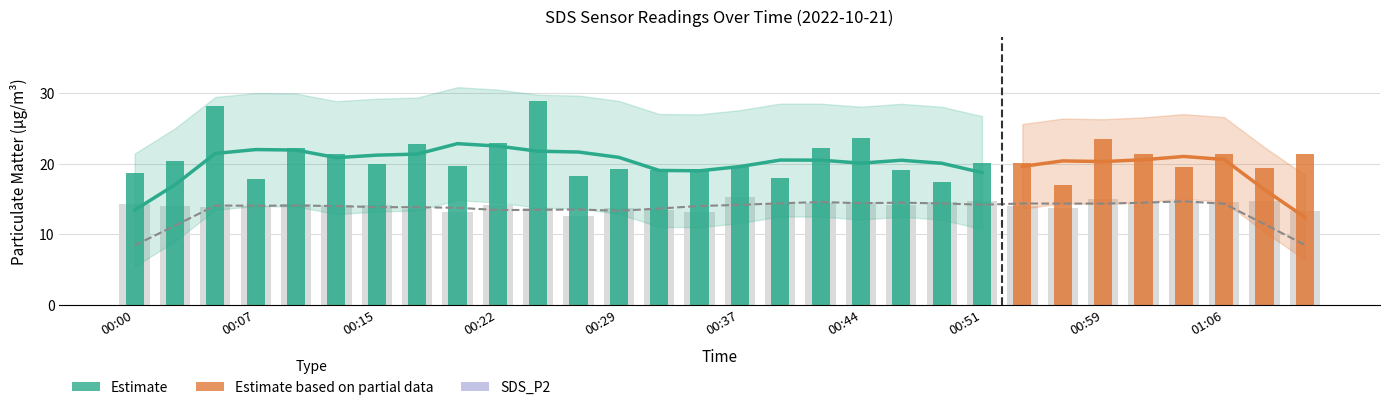

Rank the categories by value from lowest to highest.

00:27, 00:19, 00:34, 01:11, 00:32, 00:17, 00:29, 00:56, 00:24, 00:05, 00:02, 00:07, 00:54, 00:46, 00:12, 00:15, 00:22, 00:10, 00:00, 00:39, 01:01, 00:41, 00:49, 00:44, 01:06, 01:04, 00:51, 01:08, 00:59, 00:37